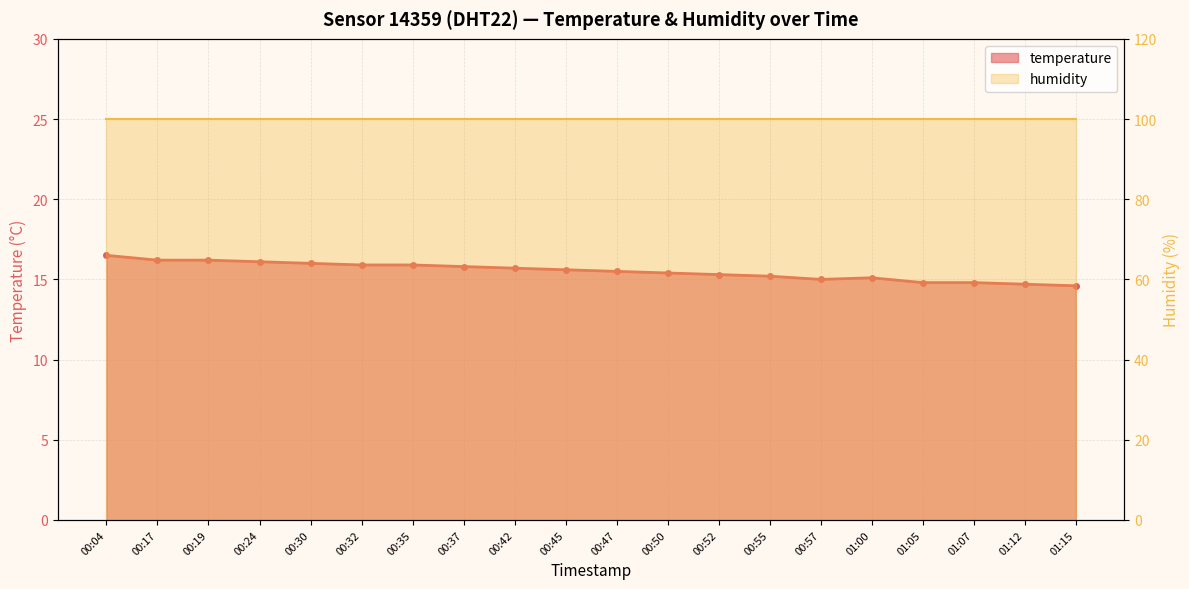

What is the change in value from 00:45 to 01:12?

-0.9